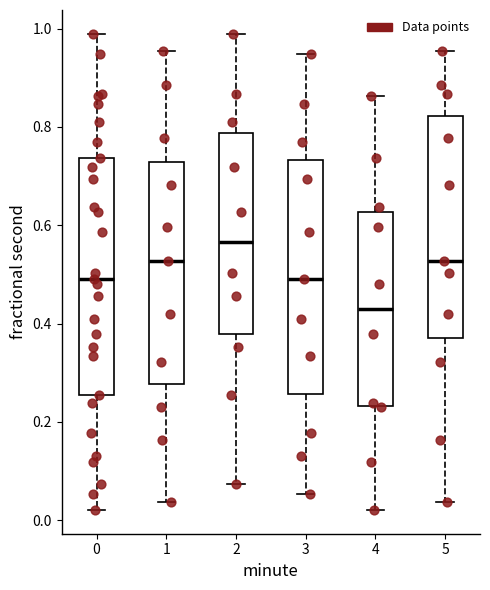

Which box has the highest median line?

2